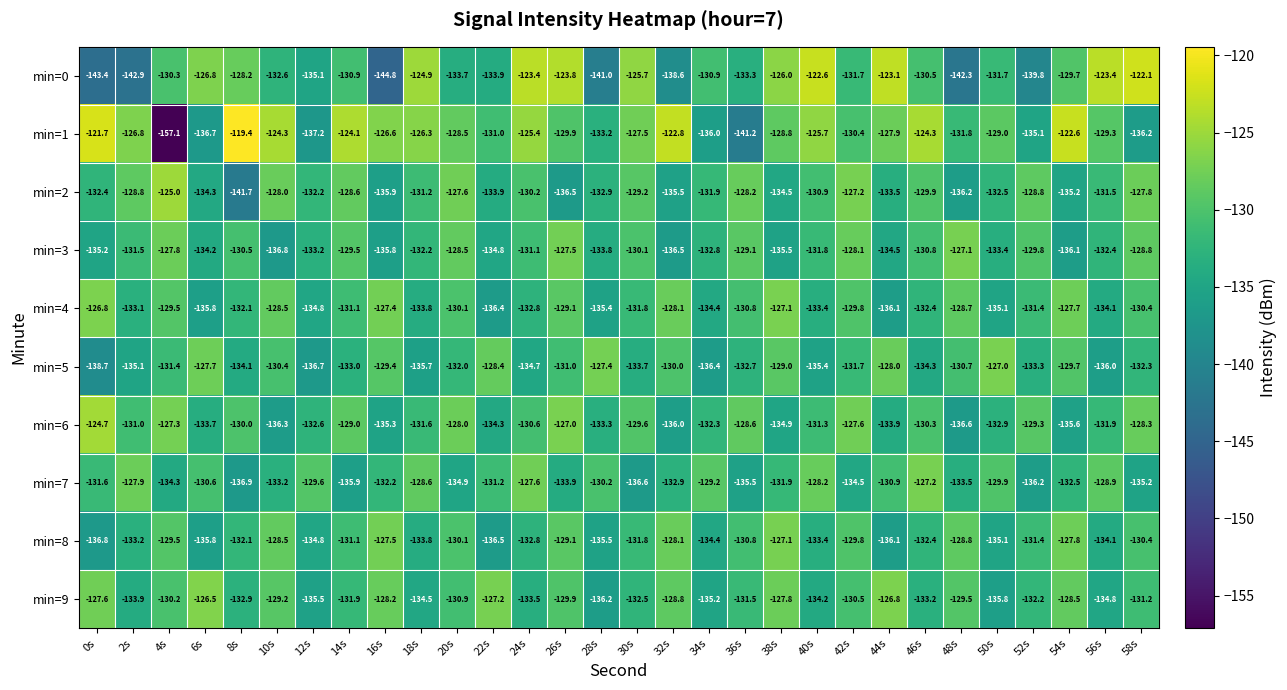

At which category is the sum across all series the highest?

26s